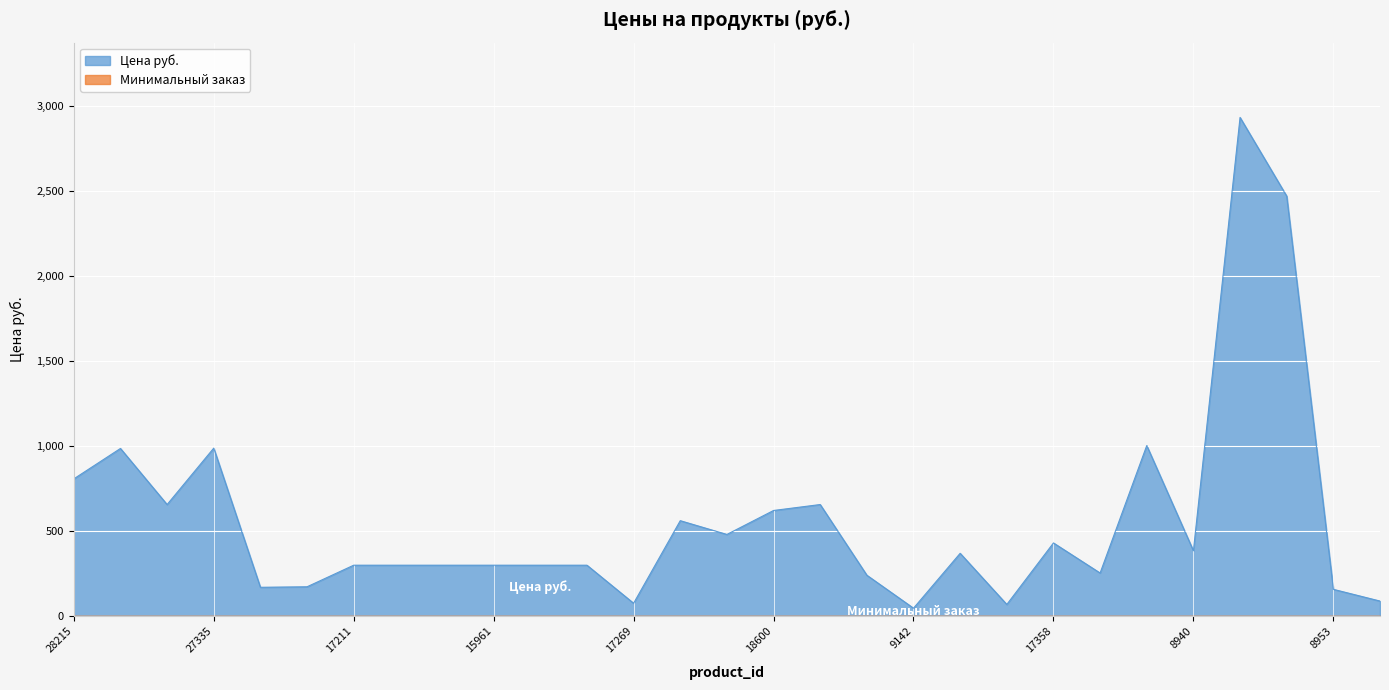

Is it true that the value at 17111 is 363?

False